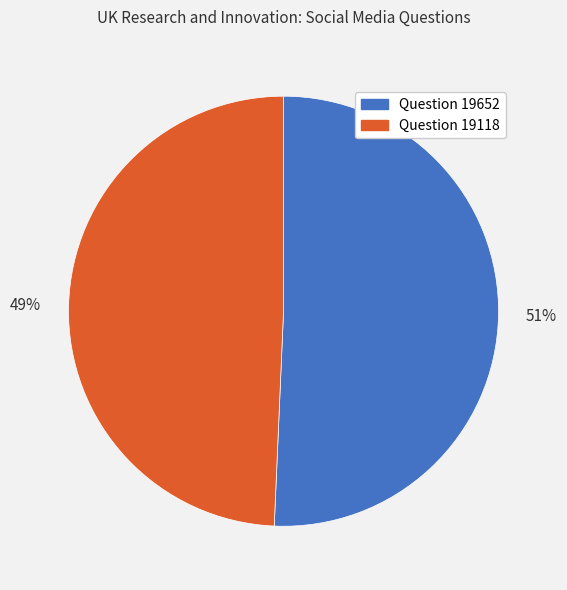

What percentage is the Question 19118 slice, to the nearest percent?

49%